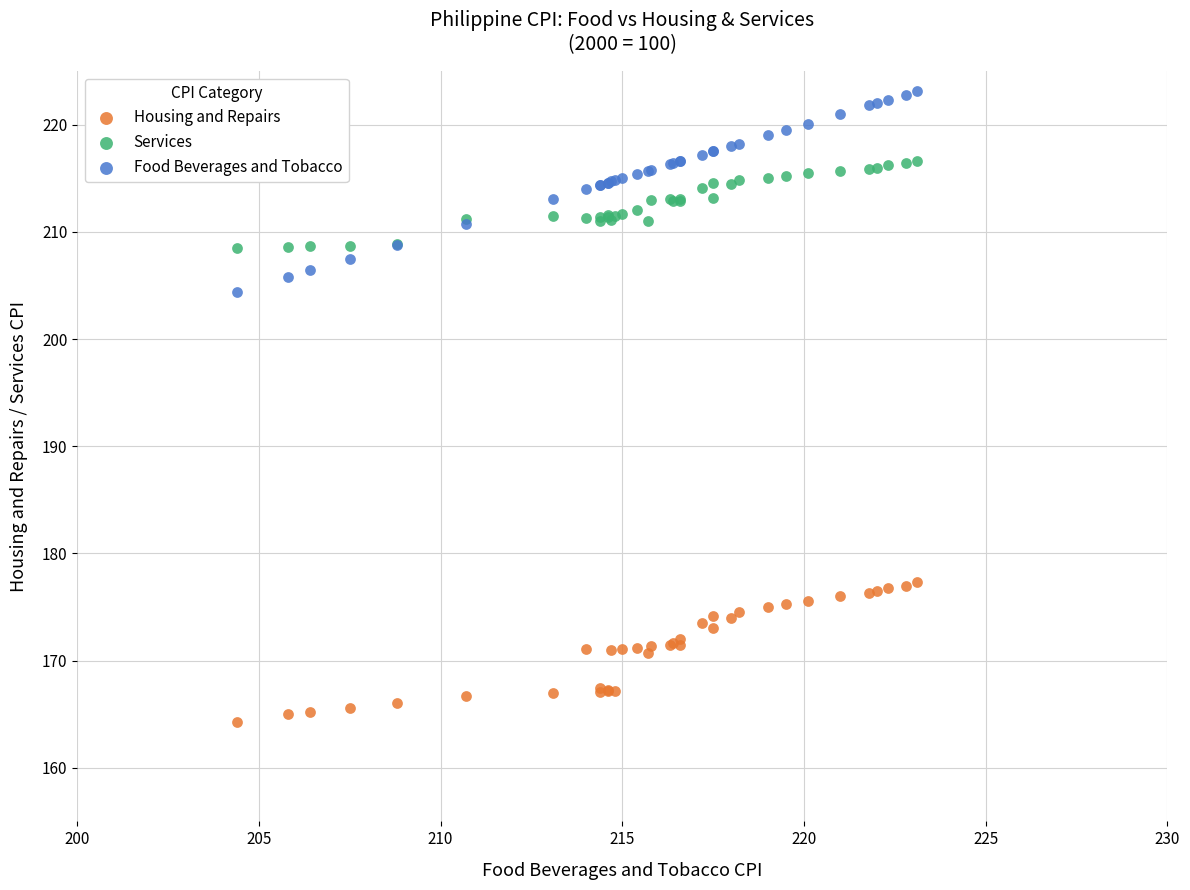

Which series reaches the maximum Y coordinate?

Food Beverages and Tobacco